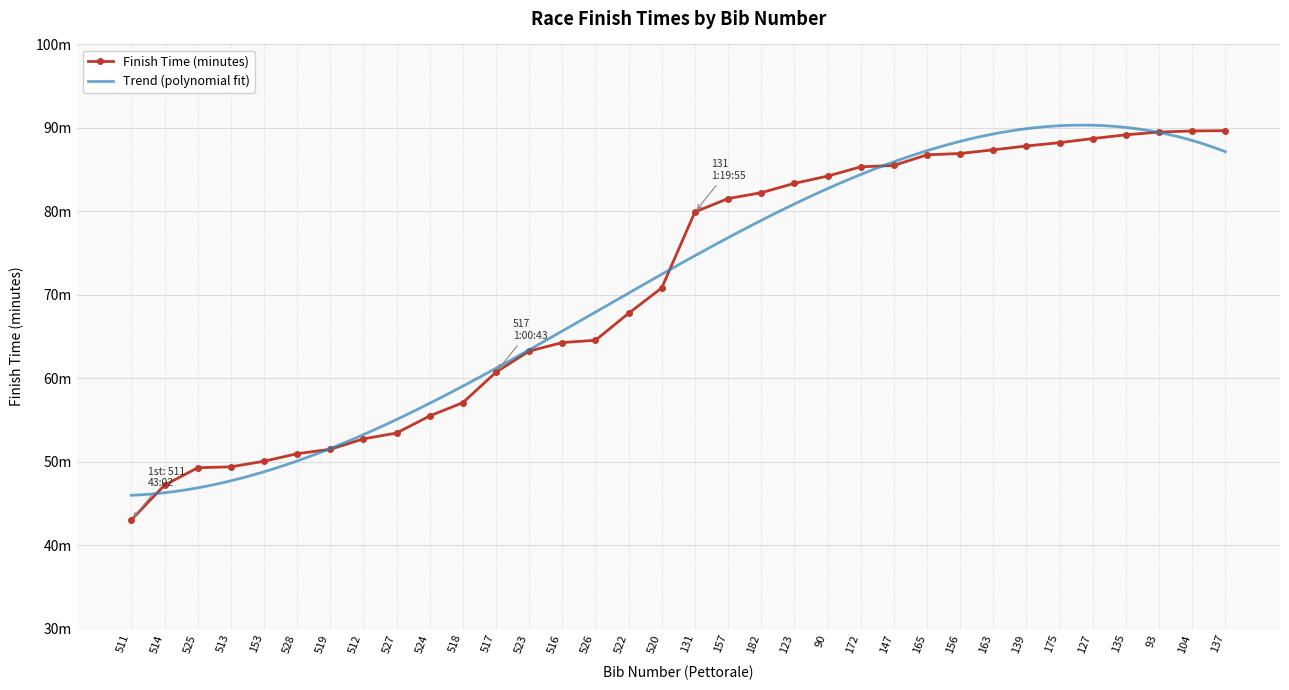

How many data points are above 79?

17